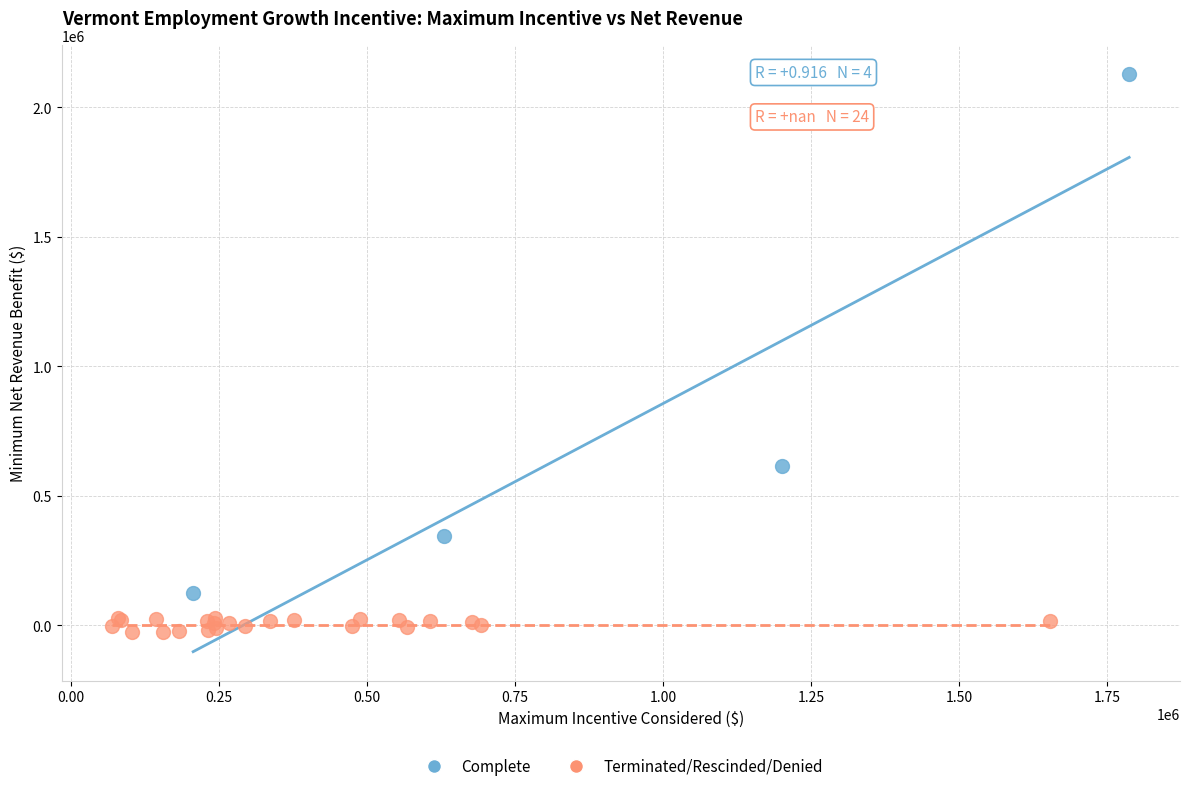

Which series contains the highest Y value?

Complete